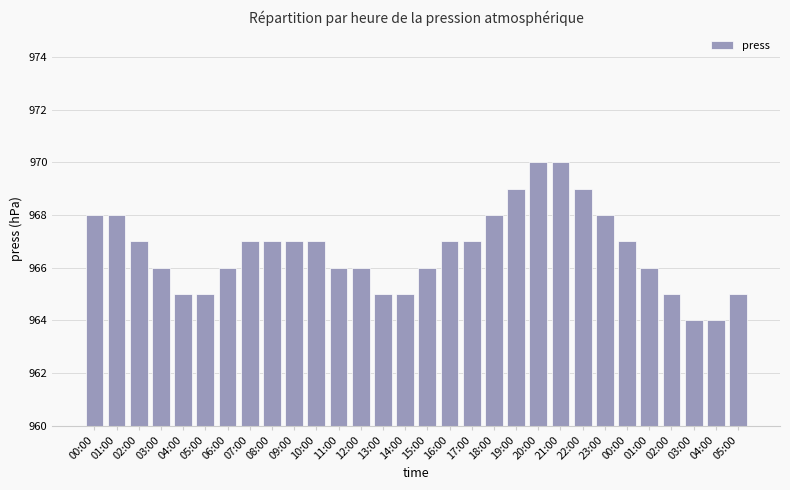

At which category does the chart reach its peak across all series?

20:00